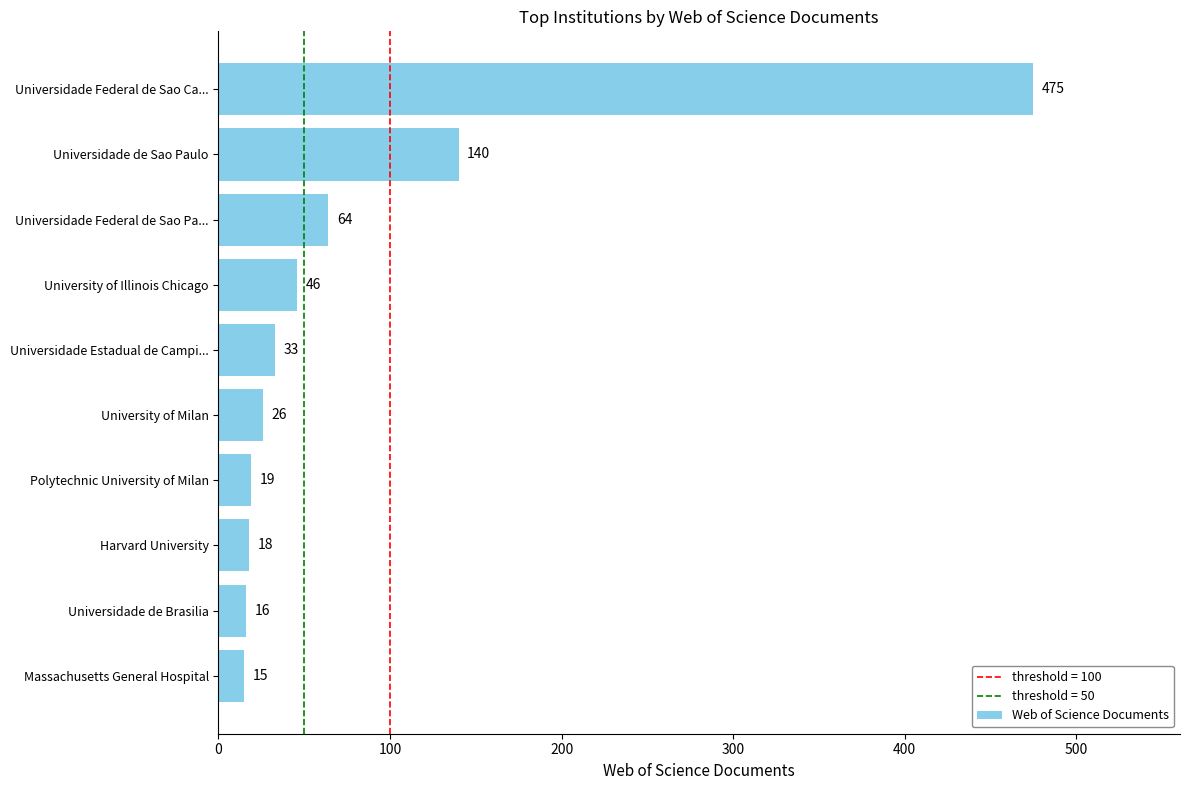

Rank the categories by value from lowest to highest.

Massachusetts General Hospital, Universidade de Brasilia, Harvard University, Polytechnic University of Milan, University of Milan, Universidade Estadual de Campi..., University of Illinois Chicago, Universidade Federal de Sao Pa..., Universidade de Sao Paulo, Universidade Federal de Sao Ca...